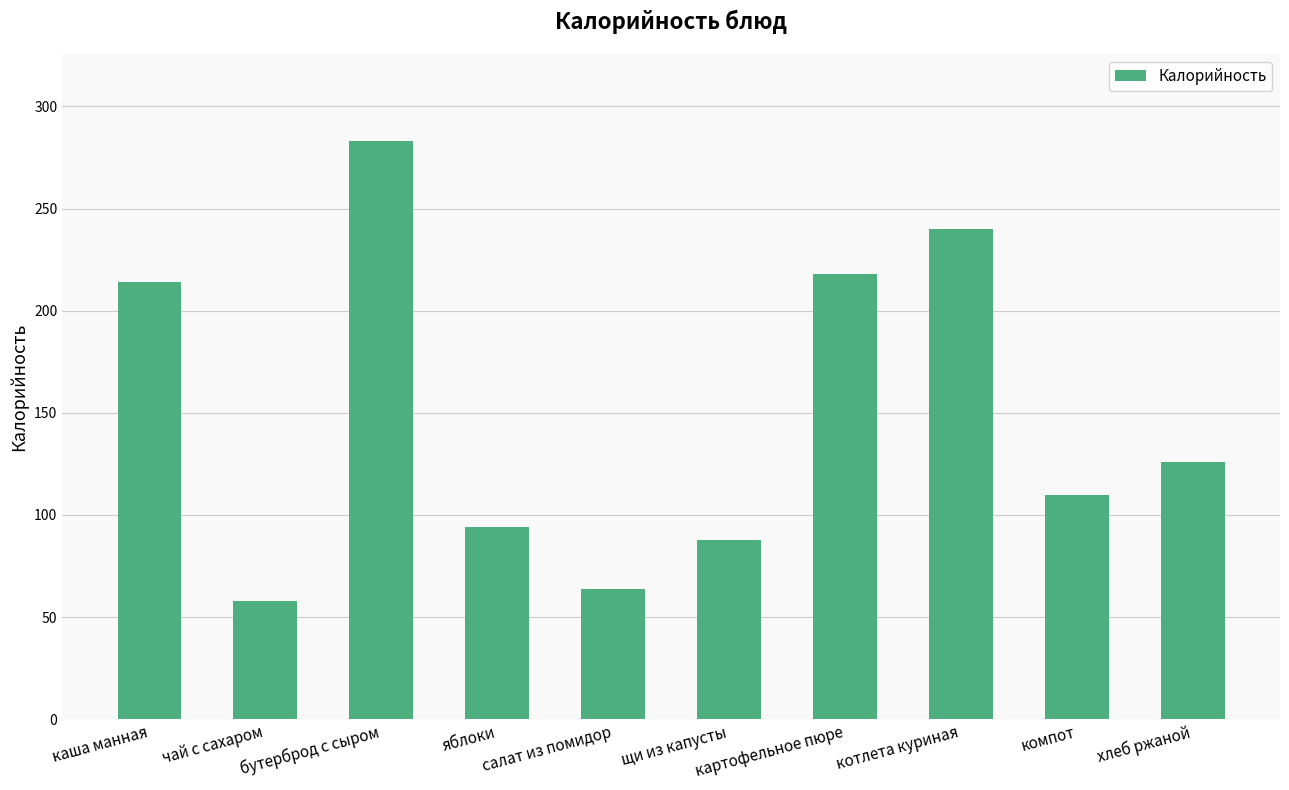

What is the sum of all values?

1495